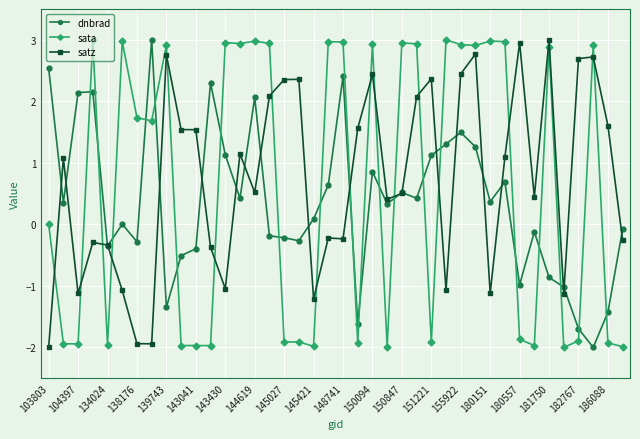

How many intersections are there between sata and dnbrad?

20